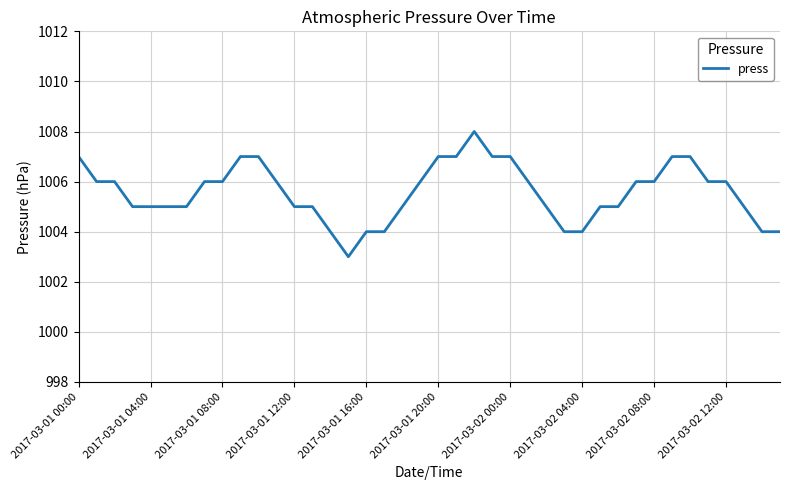

What is the difference between the maximum and minimum values?

5